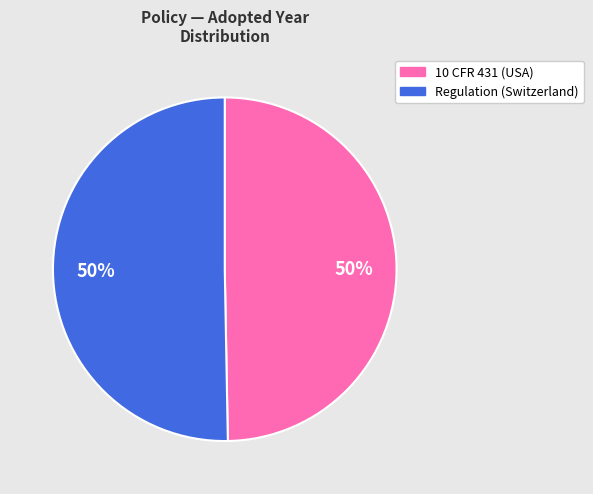

To the nearest percent, what is the average slice percentage?

50%